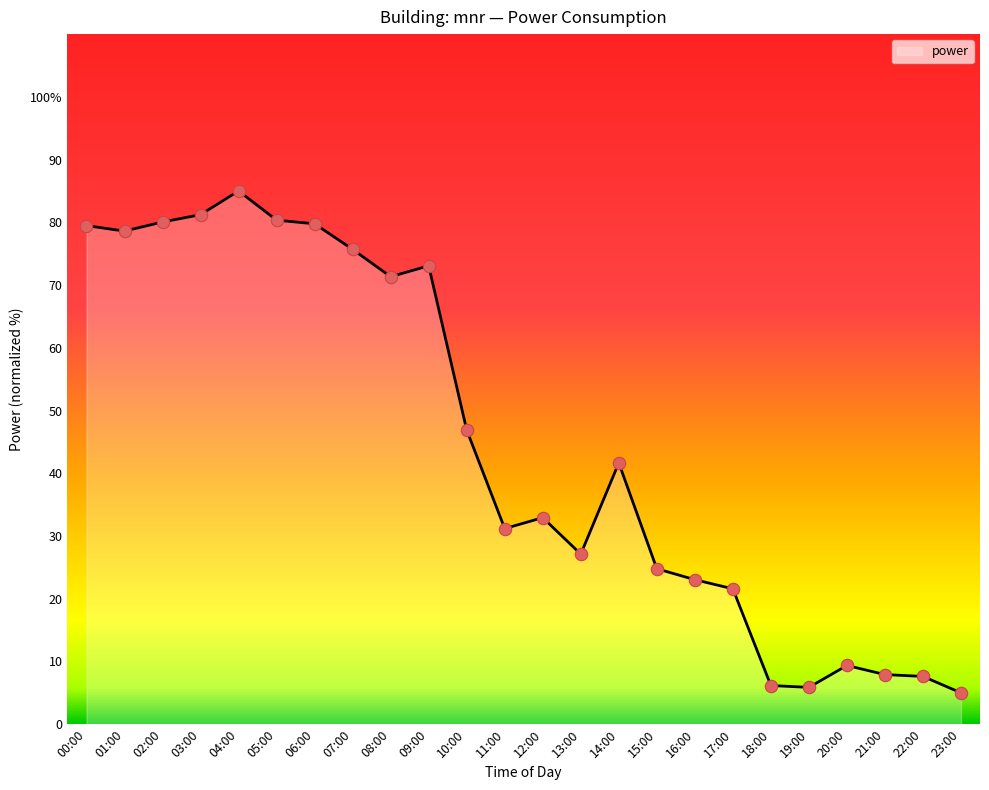

Which has a higher value, 05:00 or 10:00?

05:00